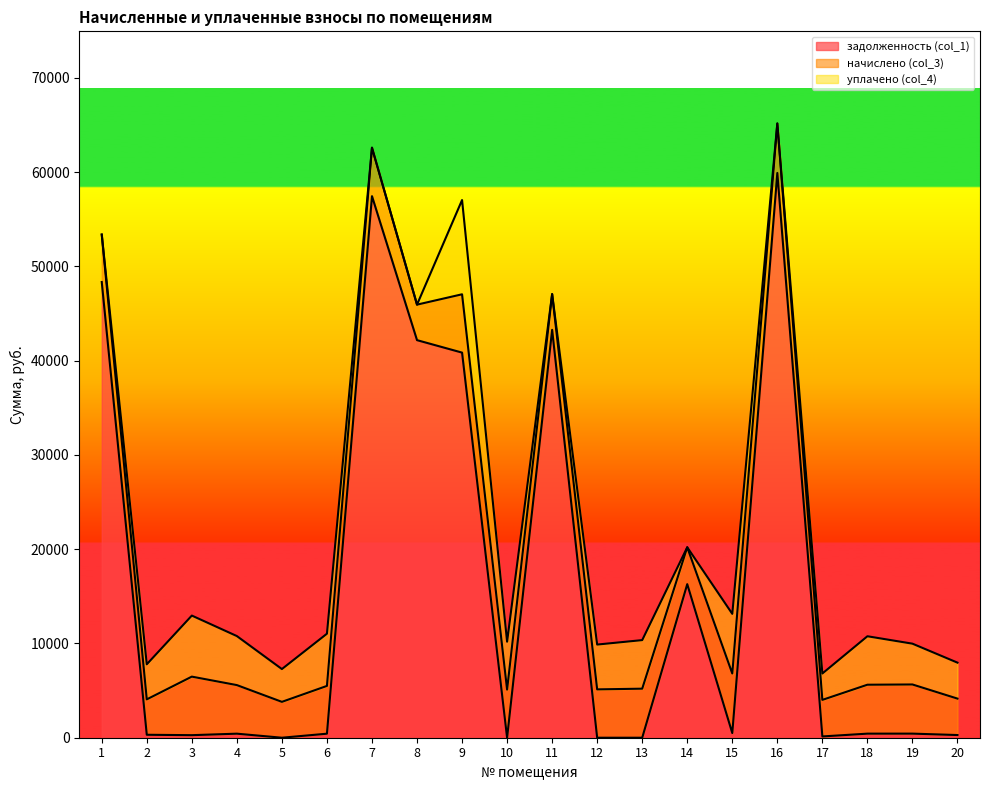

What is the average value of the уплачено (col_4) series?

3591.5